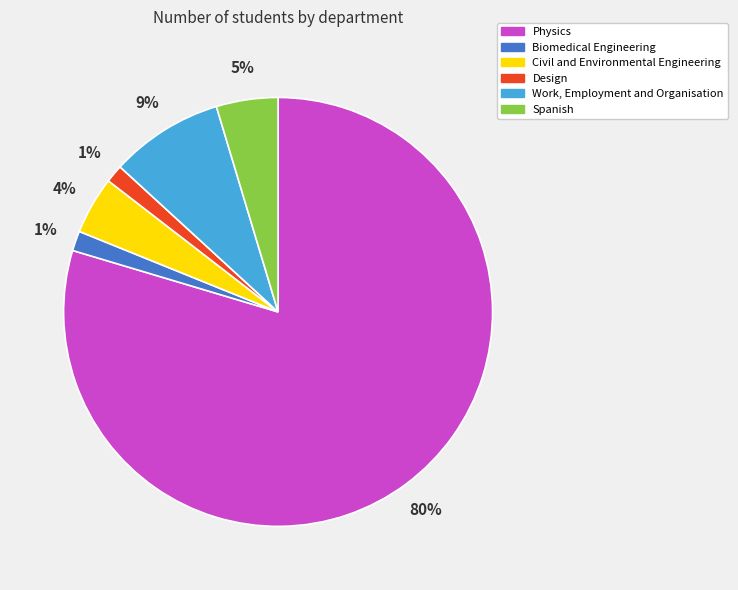

Is there any slice that represents more than half of the pie?

Yes